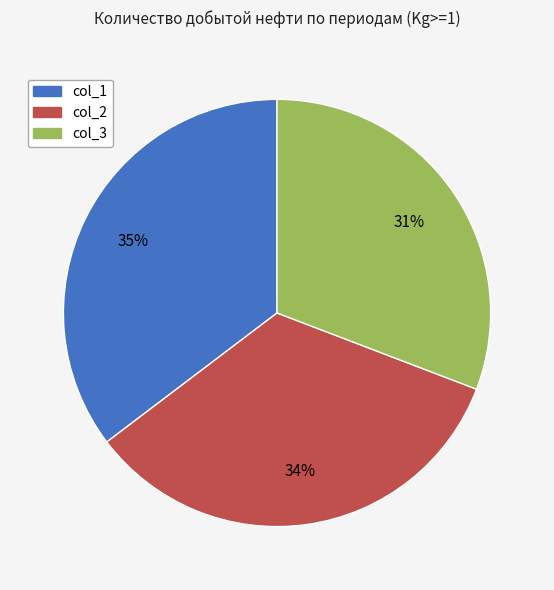

To the nearest percent, what is the average slice percentage?

33%